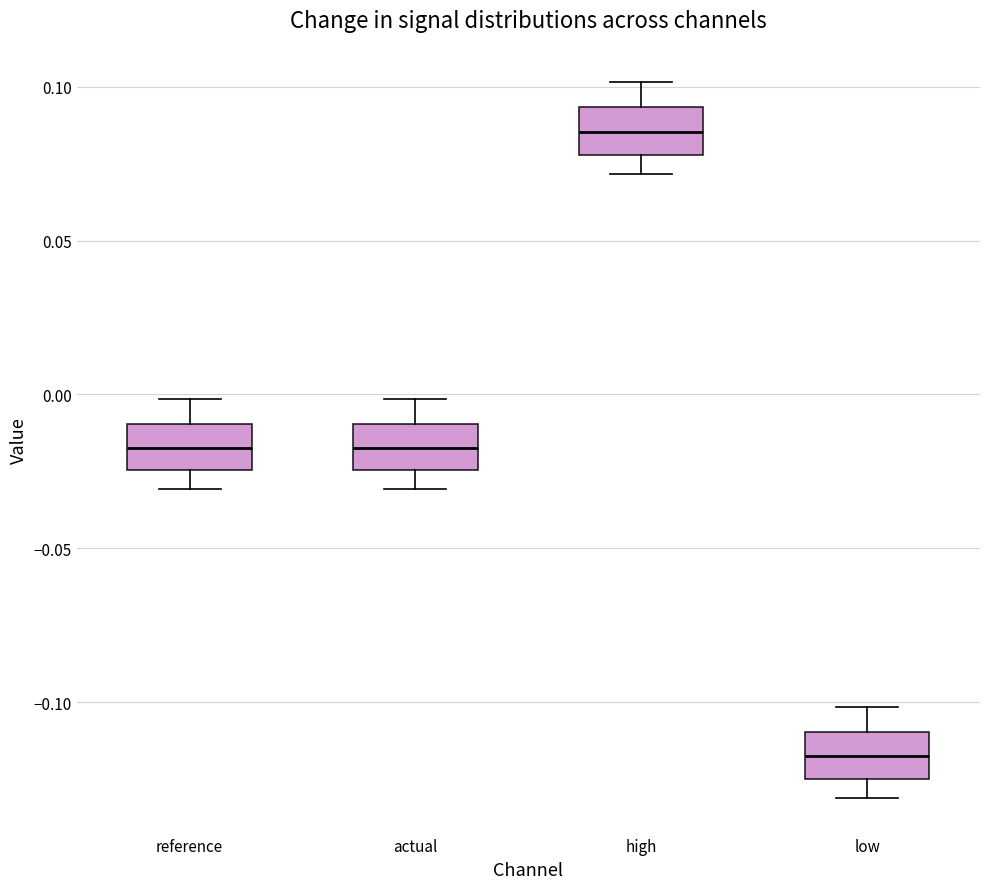

Reading left to right, transcribe this box plot: for each box, give where its median line is, the range the box spans, and where its two whiskers end, as read against the y-axis. The values are not printed on the chart, so give them approximately, as read against the axis.

reference: median -0.015, box -0.025 to -0.010, whiskers -0.030 to 0.000
actual: median -0.015, box -0.025 to -0.010, whiskers -0.030 to 0.000
high: median 0.085, box 0.080 to 0.095, whiskers 0.070 to 0.100
low: median -0.120, box -0.125 to -0.110, whiskers -0.130 to -0.100